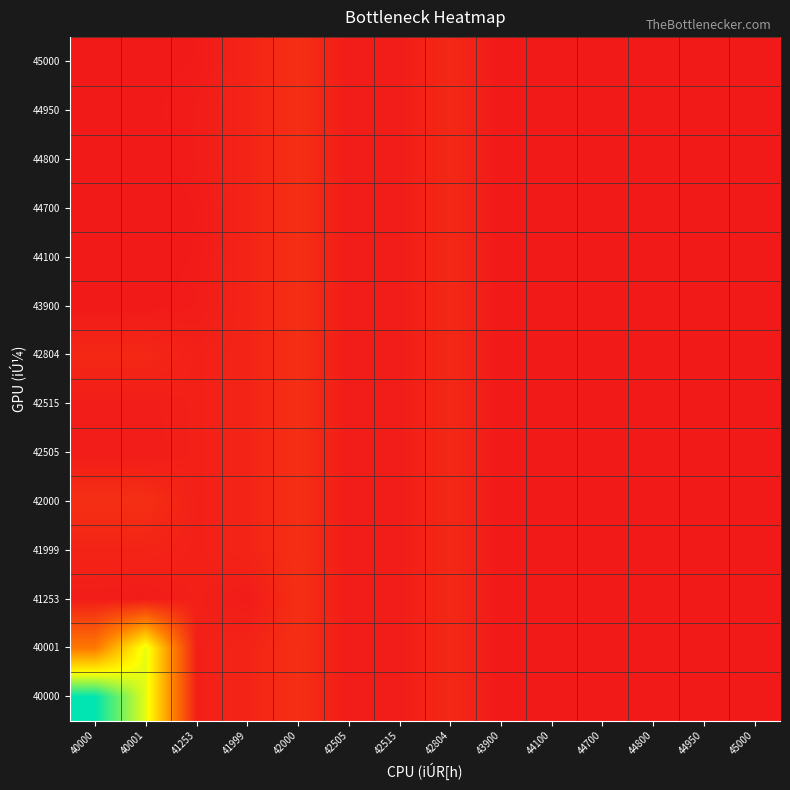

At which category does the chart reach its minimum across all series?

44700